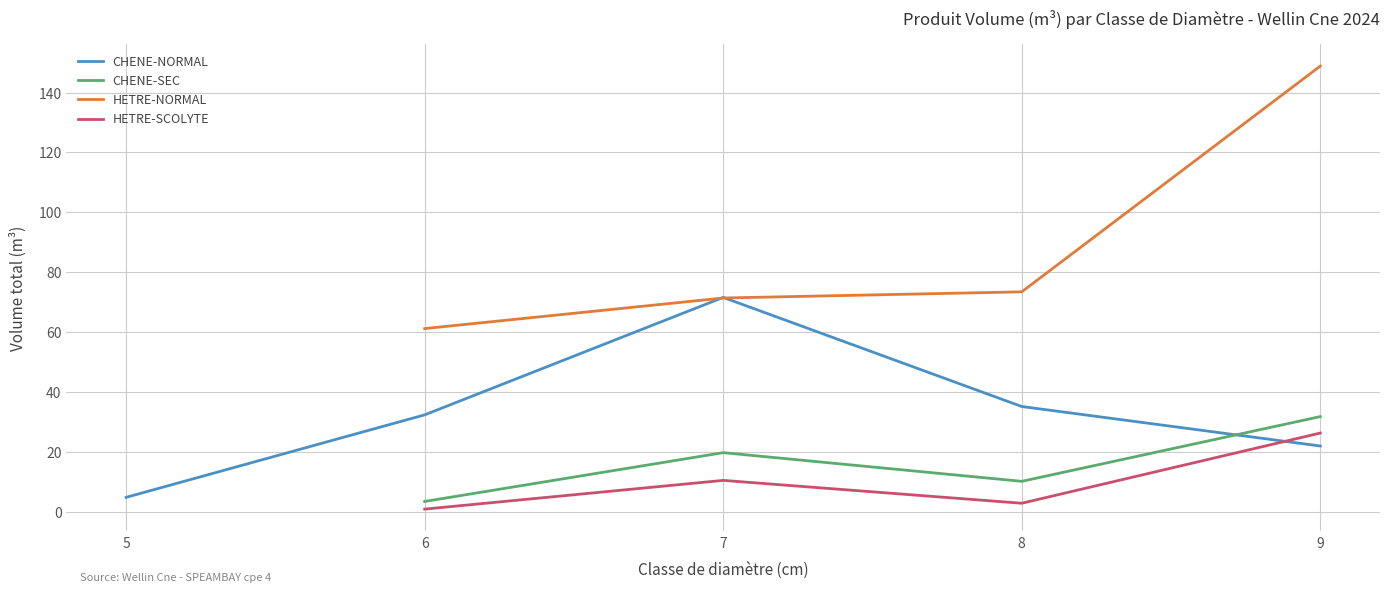

True or false: produit_vtgr has more than 1 points higher than both neighbors.

True